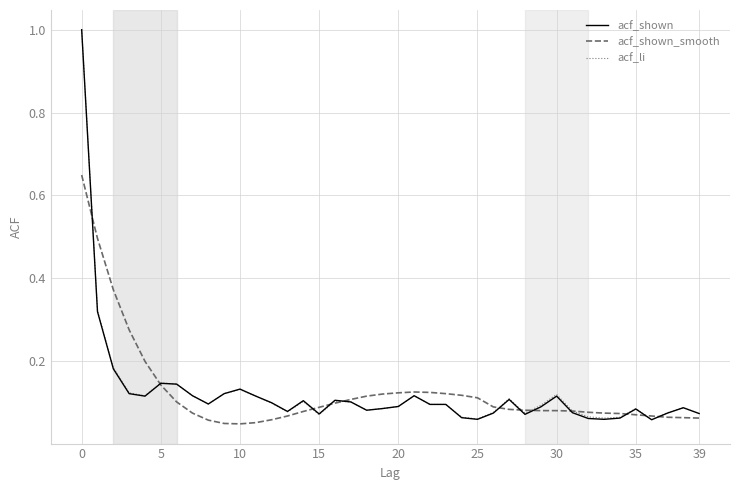

True or false: acf_shown and acf_li intersect in this chart.

False